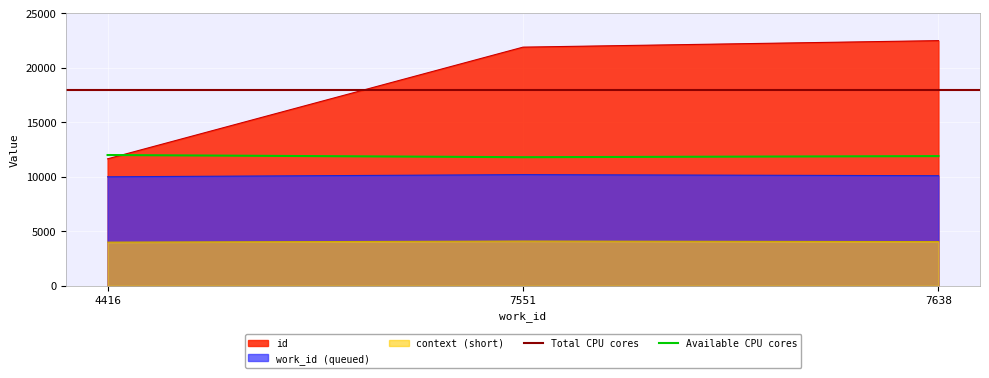

Is it true that context (short) equals 4100 at 7551?

True